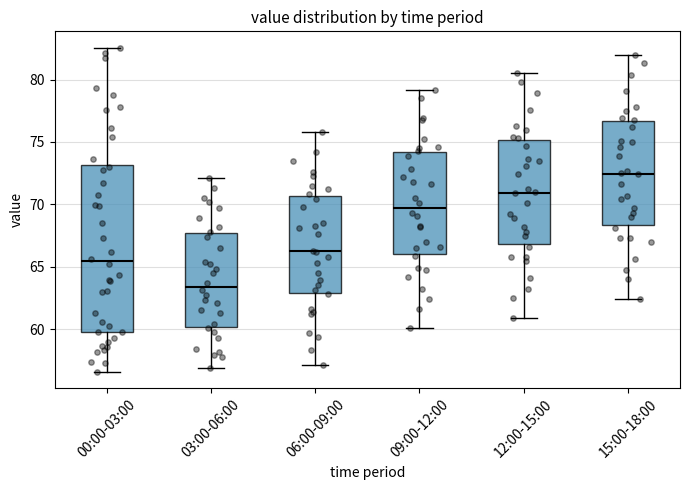

Reading left to right, transcribe this box plot: for each box, give where its median line is, the range the box spans, and where its two whiskers end, as read against the y-axis. The values are not printed on the chart, so give them approximately, as read against the axis.

00:00-03:00: median 65.5, box 60.0 to 73.0, whiskers 56.5 to 82.5
03:00-06:00: median 63.5, box 60.0 to 67.5, whiskers 57.0 to 72.0
06:00-09:00: median 66.5, box 63.0 to 70.5, whiskers 57.0 to 76.0
09:00-12:00: median 69.5, box 66.0 to 74.0, whiskers 60.0 to 79.0
12:00-15:00: median 71.0, box 67.0 to 75.0, whiskers 61.0 to 80.5
15:00-18:00: median 72.5, box 68.5 to 76.5, whiskers 62.5 to 82.0